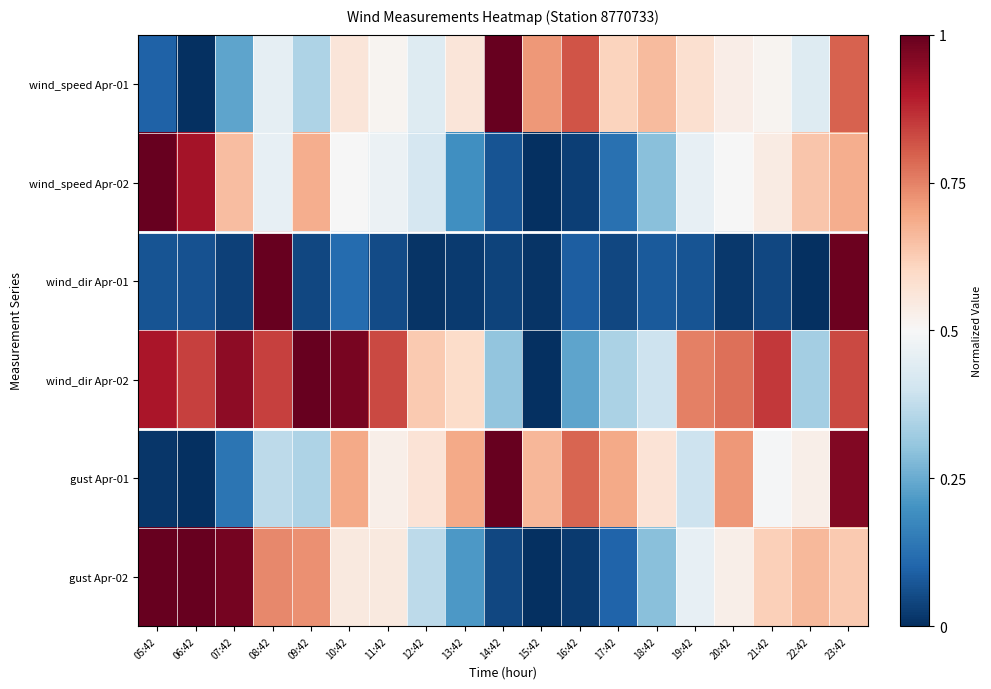

Reading left to right, transcribe all the data shown in this chart.

wind_speed Apr-01: 05:42=0.1	06:42=0.0	07:42=0.2	08:42=0.5	09:42=0.3	10:42=0.6	11:42=0.5	12:42=0.4	13:42=0.6	14:42=1.0	15:42=0.7	16:42=0.8	17:42=0.6	18:42=0.7	19:42=0.6	20:42=0.5	21:42=0.5	22:42=0.4	23:42=0.8
wind_speed Apr-02: 05:42=1.0	06:42=0.9	07:42=0.7	08:42=0.5	09:42=0.7	10:42=0.5	11:42=0.5	12:42=0.4	13:42=0.2	14:42=0.1	15:42=0.0	16:42=0.0	17:42=0.1	18:42=0.3	19:42=0.5	20:42=0.5	21:42=0.5	22:42=0.6	23:42=0.7
wind_dir Apr-01: 05:42=0.1	06:42=0.1	07:42=0.0	08:42=1.0	09:42=0.0	10:42=0.1	11:42=0.1	12:42=0.0	13:42=0.0	14:42=0.0	15:42=0.0	16:42=0.1	17:42=0.0	18:42=0.1	19:42=0.1	20:42=0.0	21:42=0.0	22:42=0.0	23:42=1.0
wind_dir Apr-02: 05:42=0.9	06:42=0.8	07:42=0.9	08:42=0.8	09:42=1.0	10:42=1.0	11:42=0.8	12:42=0.6	13:42=0.6	14:42=0.3	15:42=0.0	16:42=0.2	17:42=0.3	18:42=0.4	19:42=0.8	20:42=0.8	21:42=0.9	22:42=0.3	23:42=0.8
gust Apr-01: 05:42=0.0	06:42=0.0	07:42=0.1	08:42=0.4	09:42=0.3	10:42=0.7	11:42=0.5	12:42=0.6	13:42=0.7	14:42=1.0	15:42=0.7	16:42=0.8	17:42=0.7	18:42=0.6	19:42=0.4	20:42=0.7	21:42=0.5	22:42=0.5	23:42=1.0
gust Apr-02: 05:42=1.0	06:42=1.0	07:42=1.0	08:42=0.7	09:42=0.7	10:42=0.6	11:42=0.6	12:42=0.4	13:42=0.2	14:42=0.0	15:42=0.0	16:42=0.0	17:42=0.1	18:42=0.3	19:42=0.5	20:42=0.5	21:42=0.6	22:42=0.7	23:42=0.6